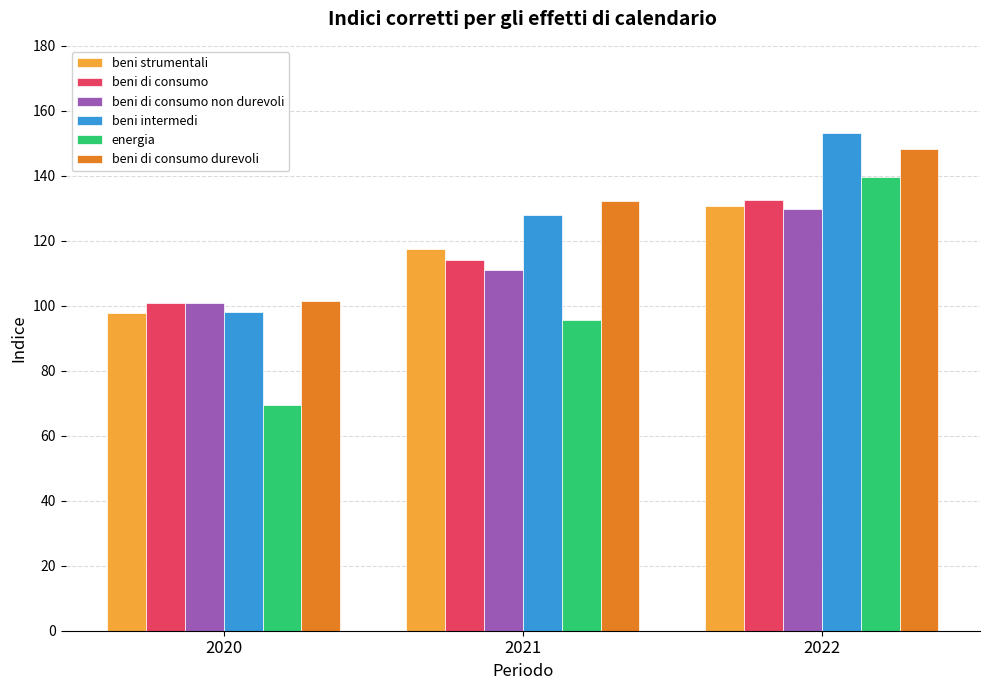

List the labels in order of beni intermedi value, largest first.

2022, 2021, 2020